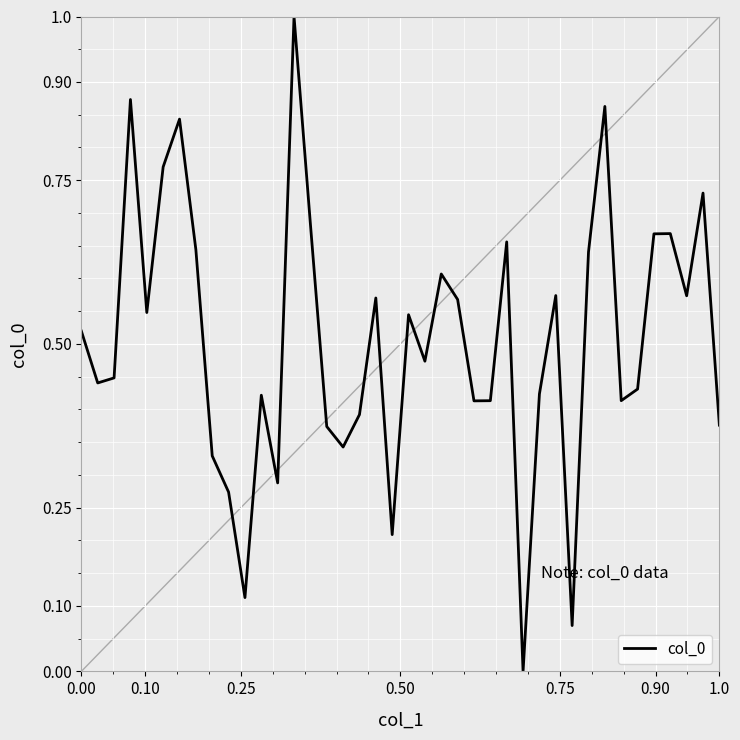

What is the difference between the maximum and minimum values?

1.0